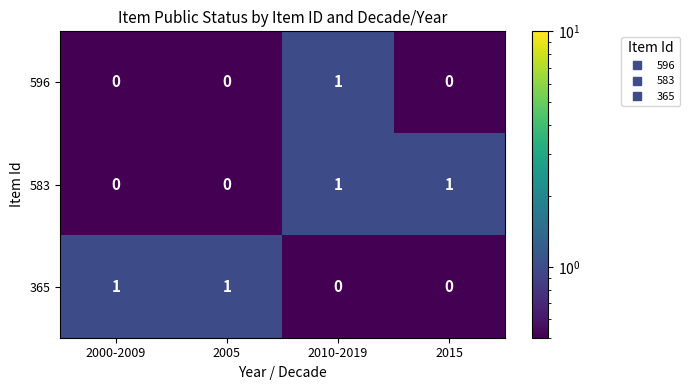

Count the 365 values in the range 0 to 1.

4